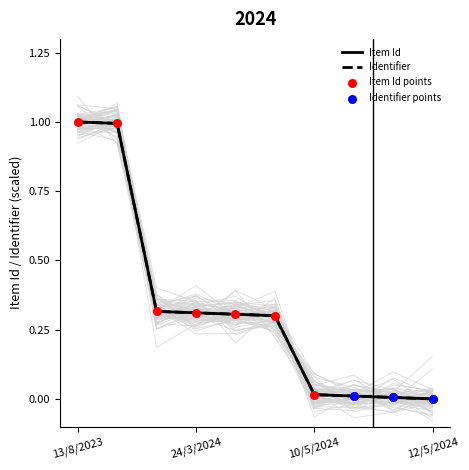

Which series has the largest Y range (max minus min)?

Item Id